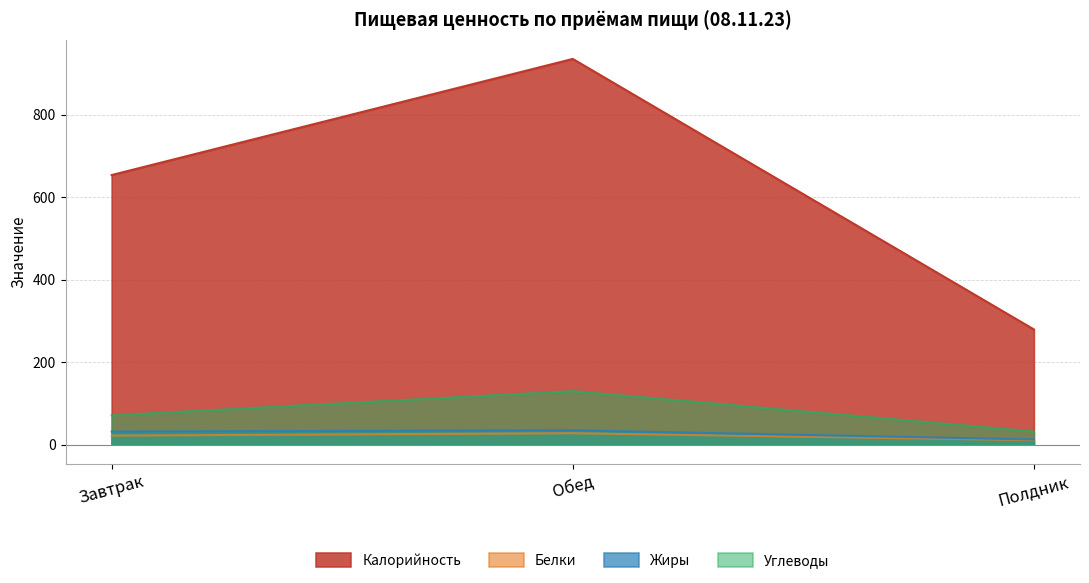

Rank the categories by Калорийность value from highest to lowest.

Обед, Завтрак, Полдник